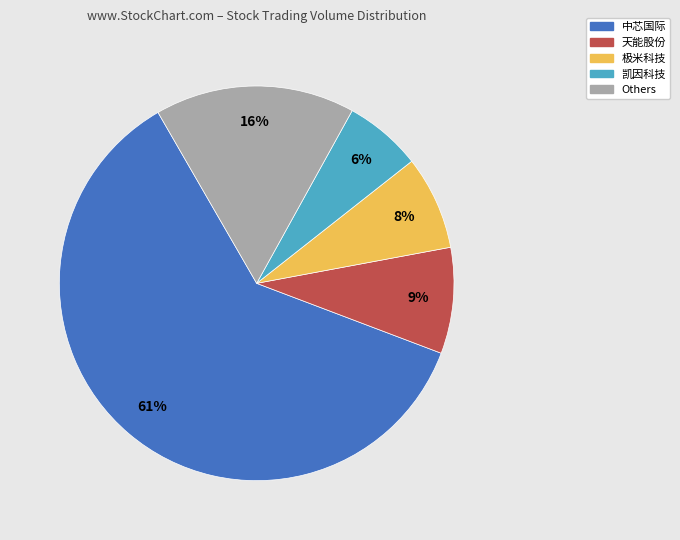

Is there a majority slice in this chart?

Yes